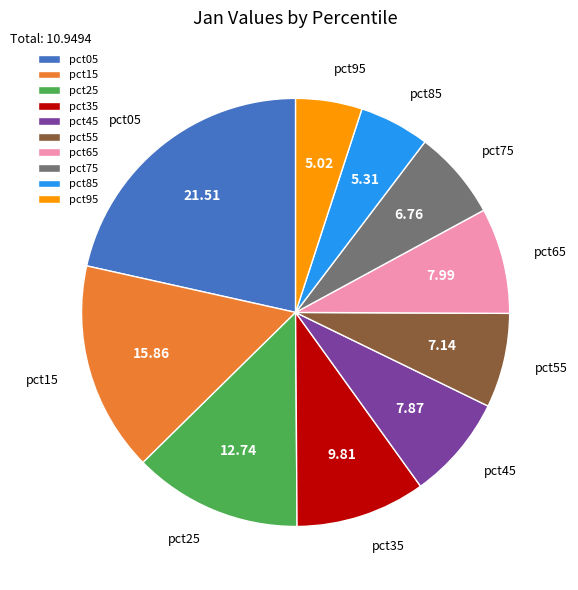

What is the largest slice in the pie chart?

pct05